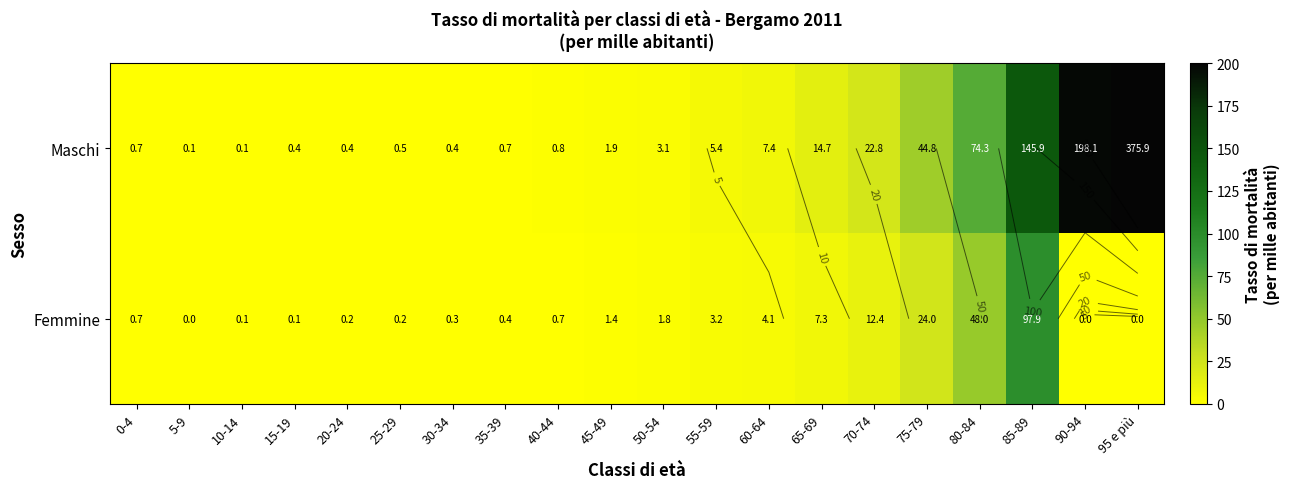

List the series in order of their peak value, lowest first.

Femmine, Maschi